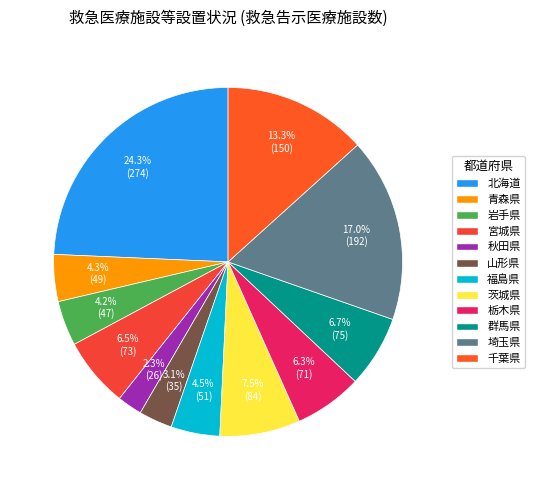

Is there a majority slice in this chart?

No